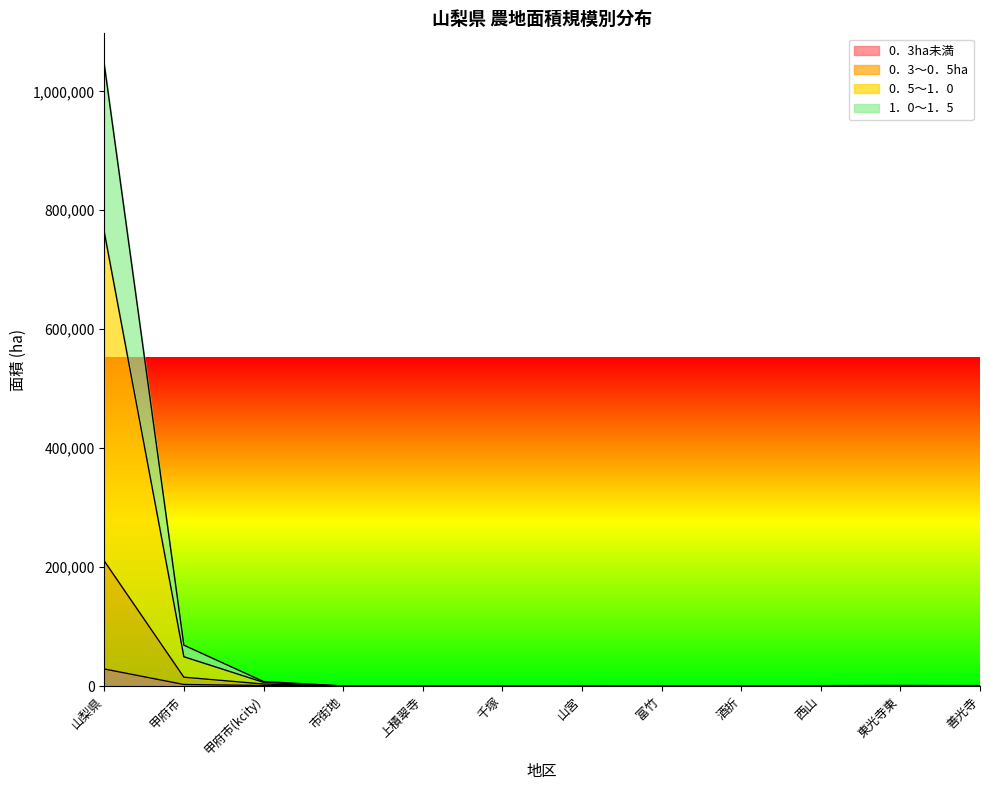

What is the difference between the 0．5～1．0 values at 山宮 and 甲府市?

48642